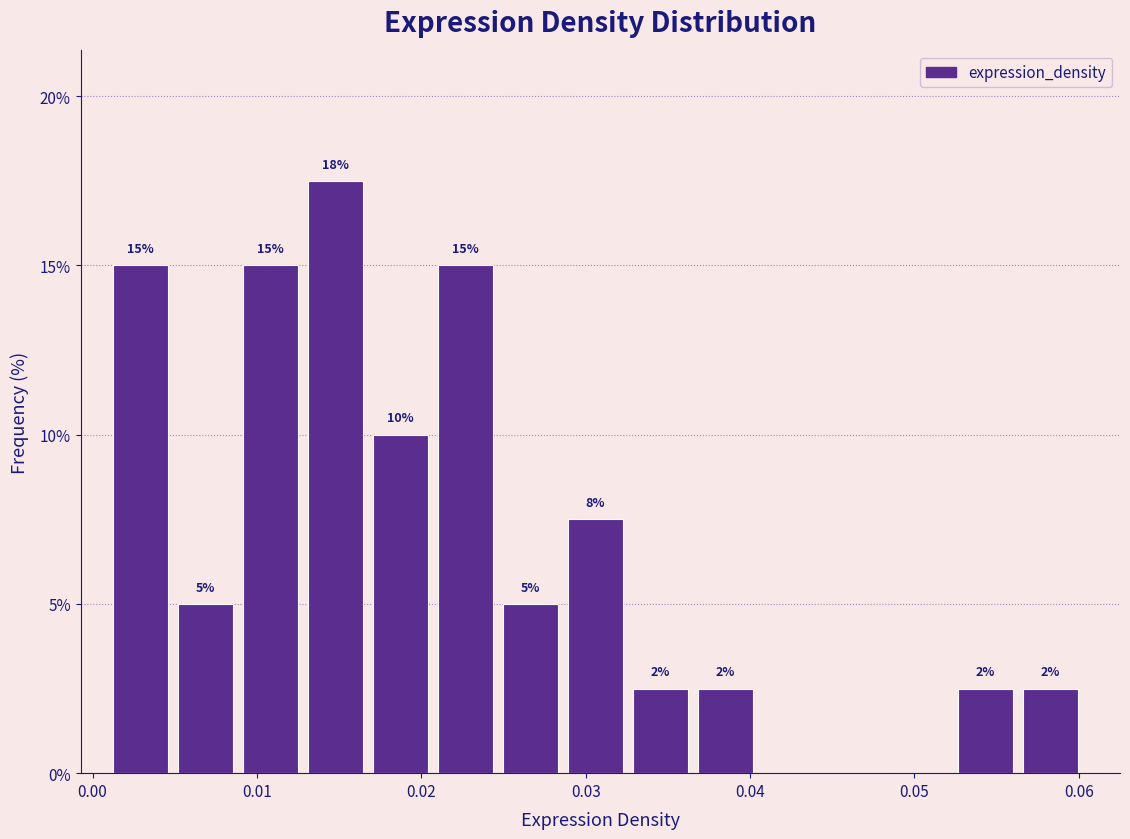

Around what value on the x-axis is the tallest bar? Give the approximate position of its centre, as read against the axis.

0.015